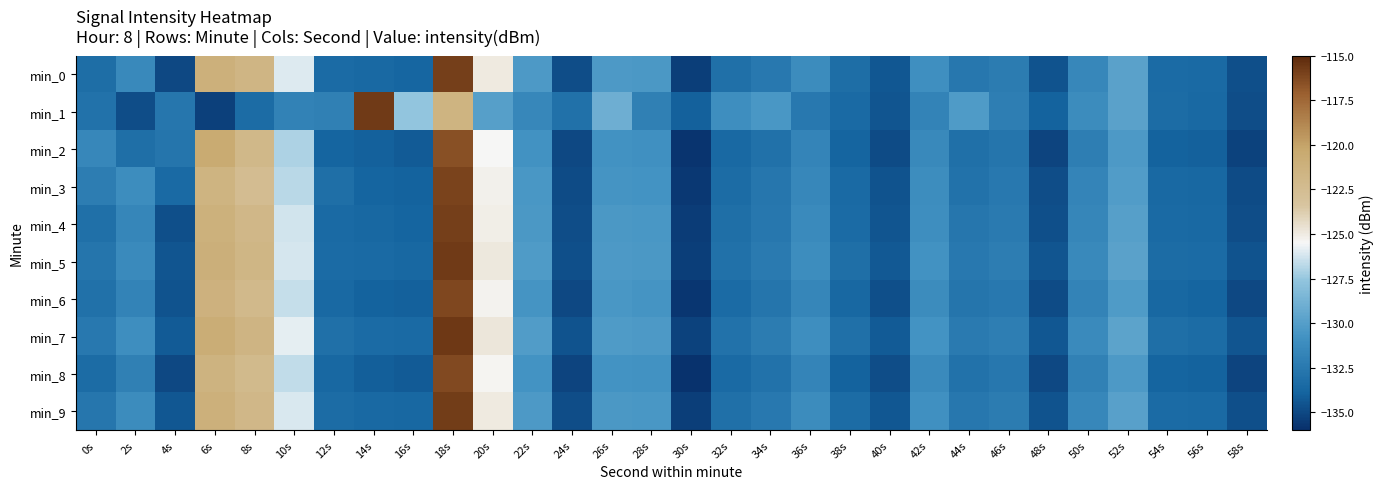

What is the total value across all series at 48s?

-1346.5